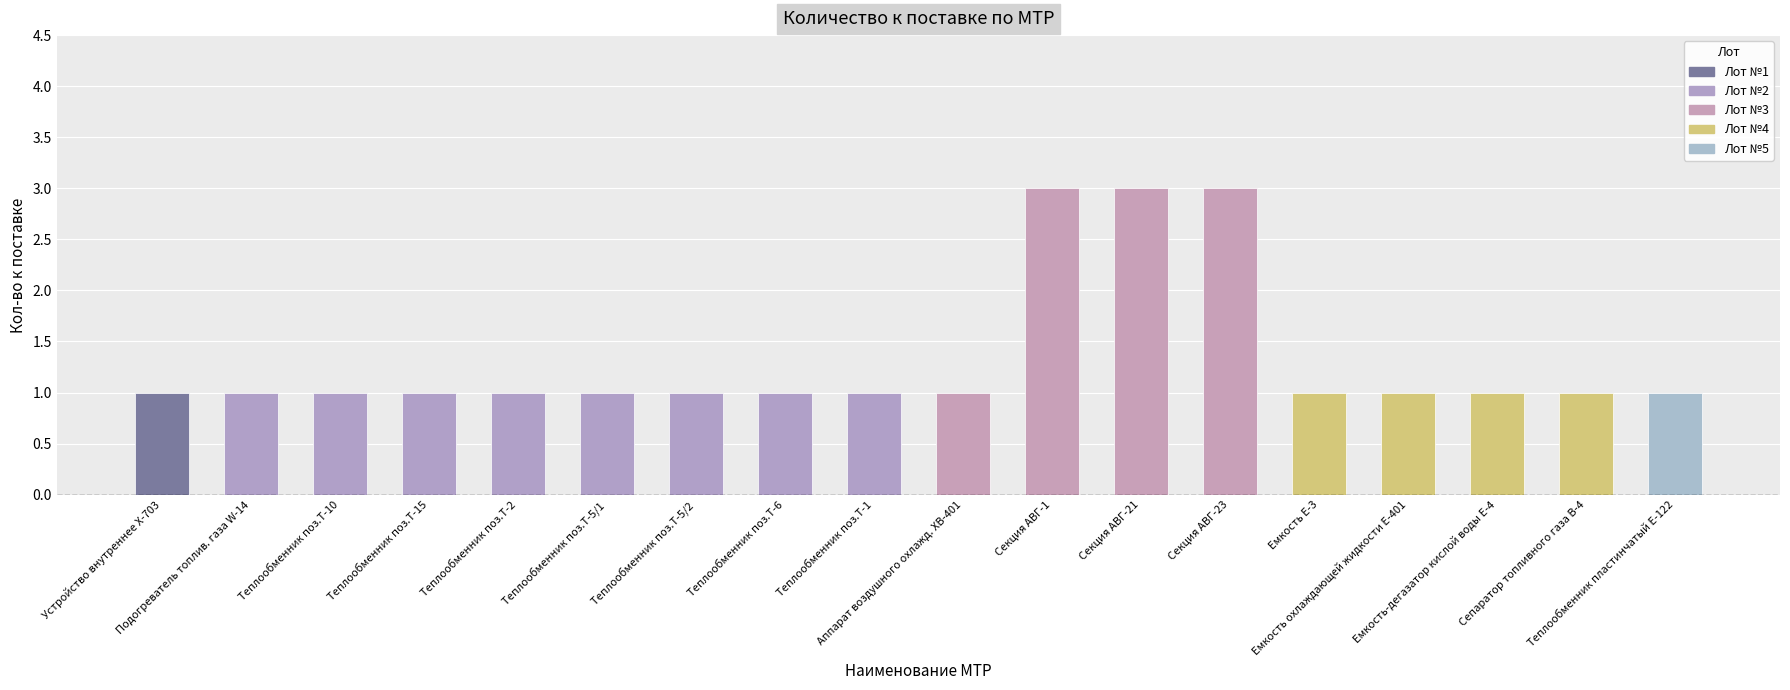

Does the chart contain any negative values?

No